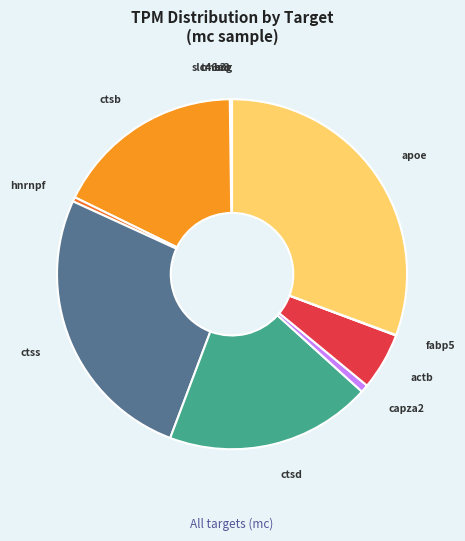

Which slice is the largest?

apoe